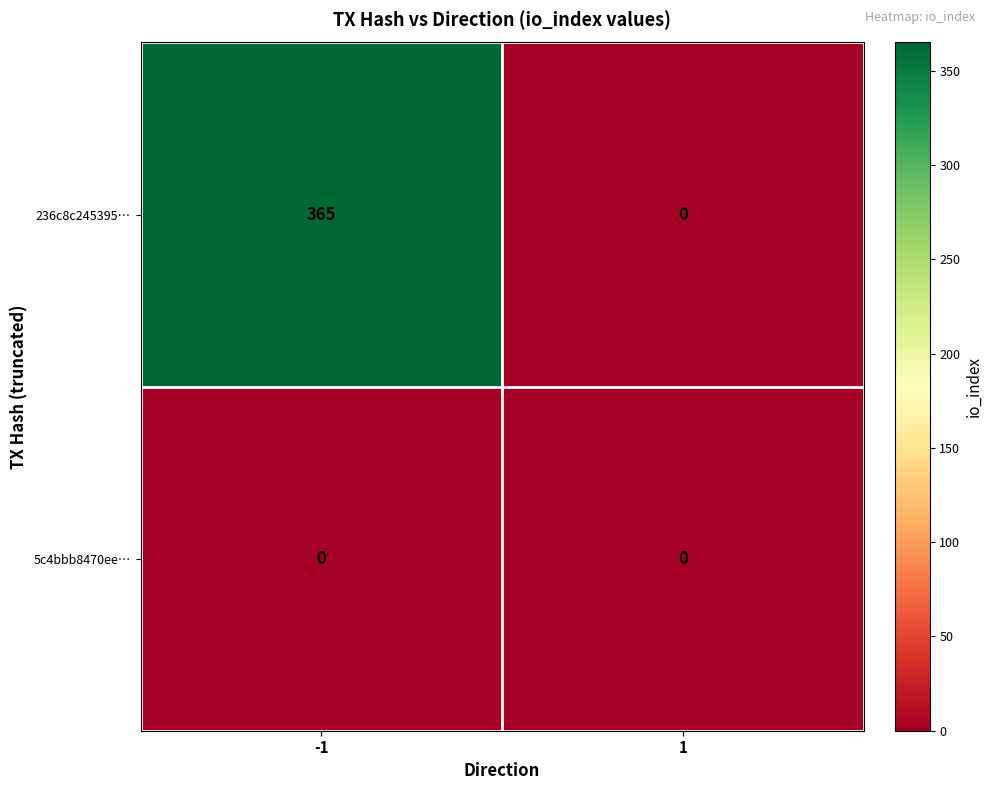

What is the difference between the maximum and minimum values in the 236c8c245395… series?

365